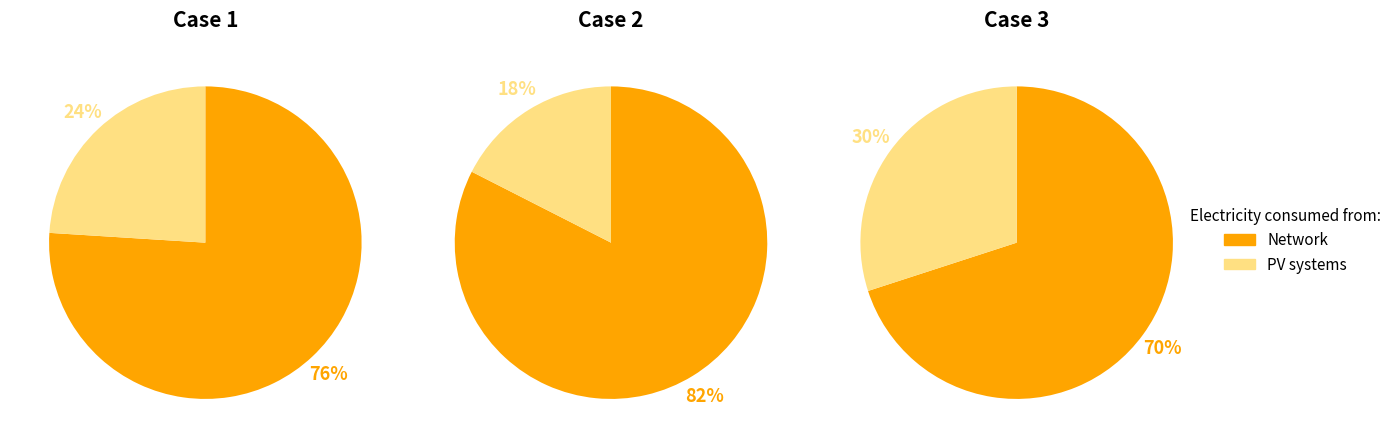

Which series has the largest range (max minus min)?

PV systems